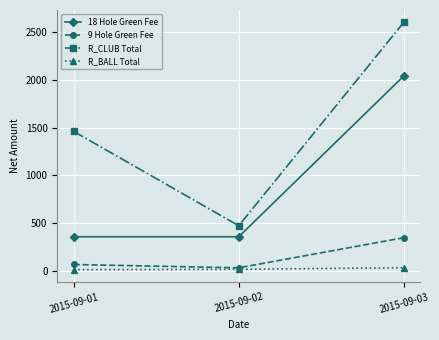

The value of R_CLUB Total at 2015-09-02 is 152.2. True or false?

False